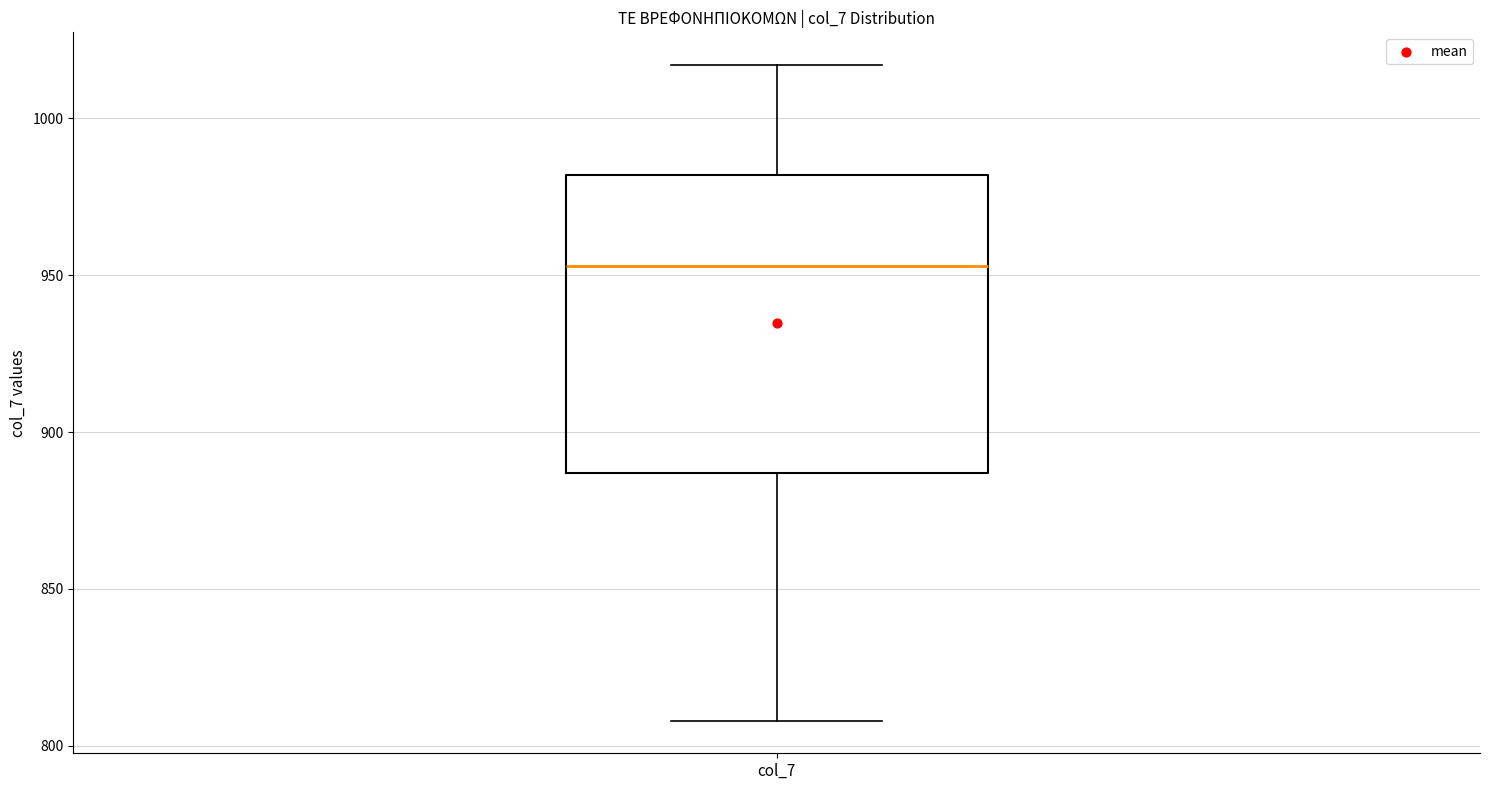

Transcribe this box plot: give where the median line is, the range the box spans, and where the two whiskers end, as read against the y-axis. The values are not printed on the chart, so give them approximately, as read against the axis.

median 955, box 885 to 980, whiskers 810 to 1015